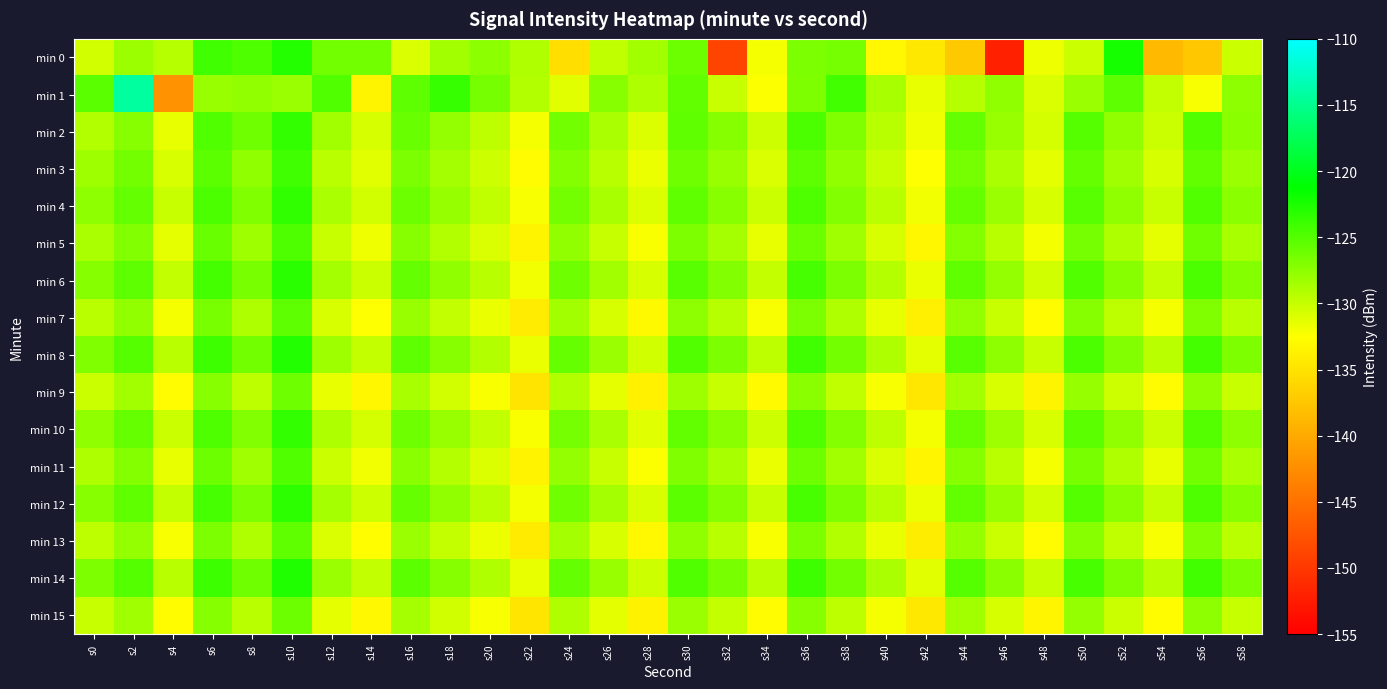

Between s2 and s30, which series saw the biggest shift?

min 1